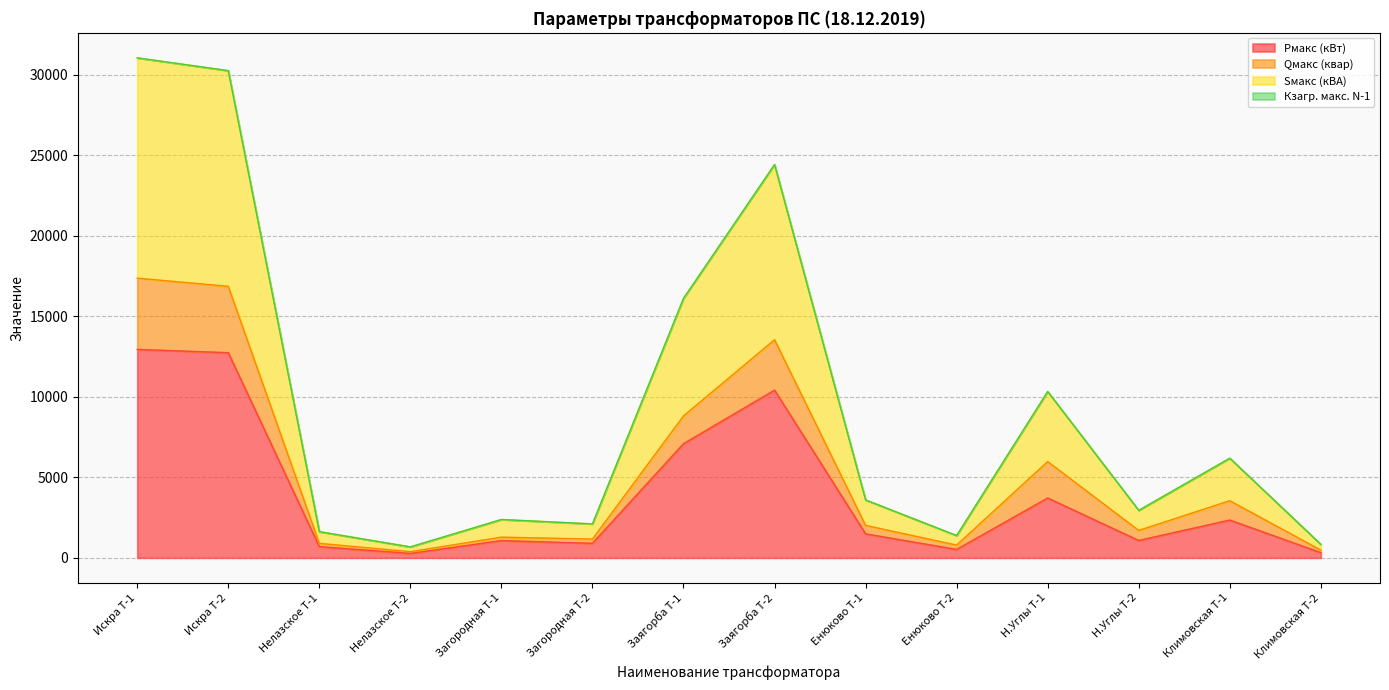

What is the approximate value of Sмакс (кВА) at Енюково Т-2?

1384.1